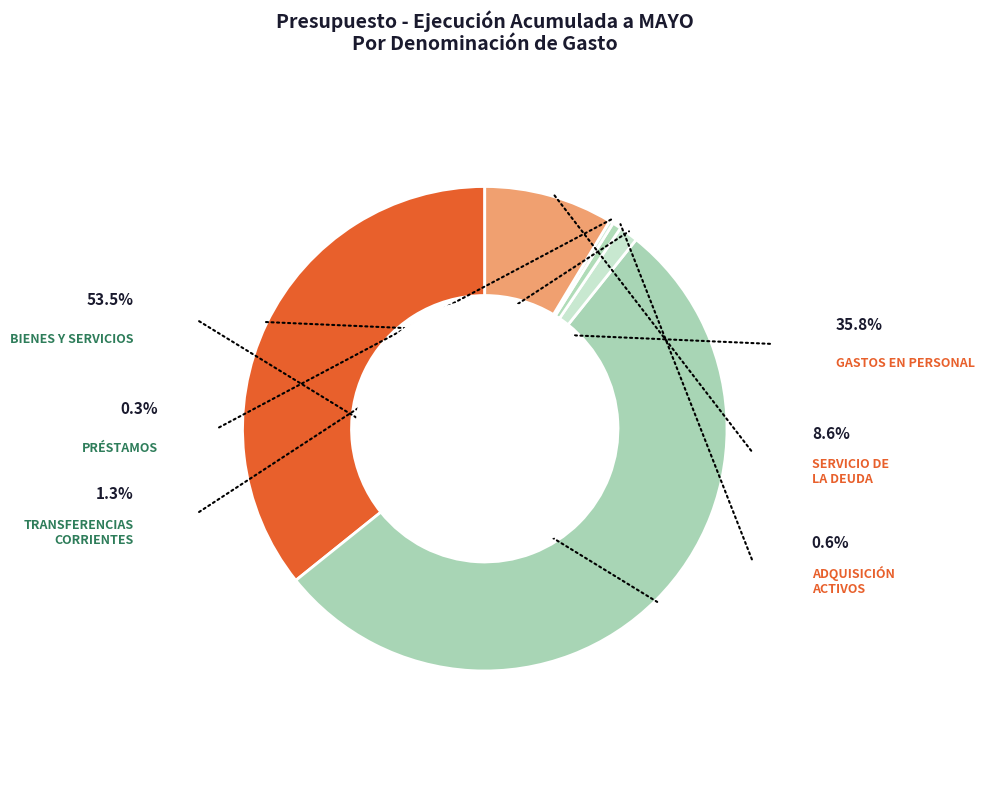

Rank the categories by value from lowest to highest.

PRÉSTAMOS, ADQUISICIÓN DE ACTIVOS NO FINANCIEROS, TRANSFERENCIAS CORRIENTES, SERVICIO DE LA DEUDA, GASTOS EN PERSONAL, BIENES Y SERVICIOS DE CONSUMO